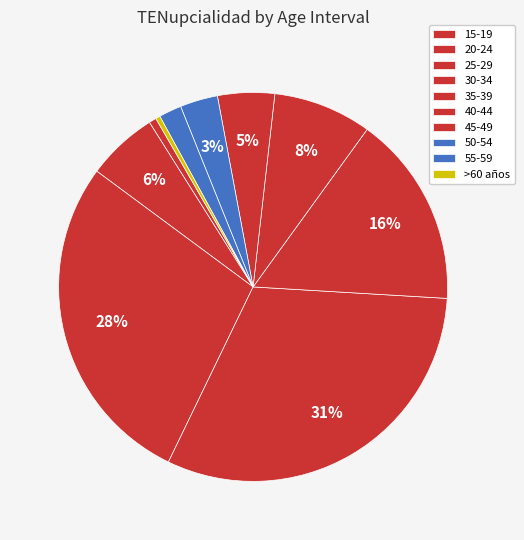

What percentage is the 25-29 slice, to the nearest percent?

28%